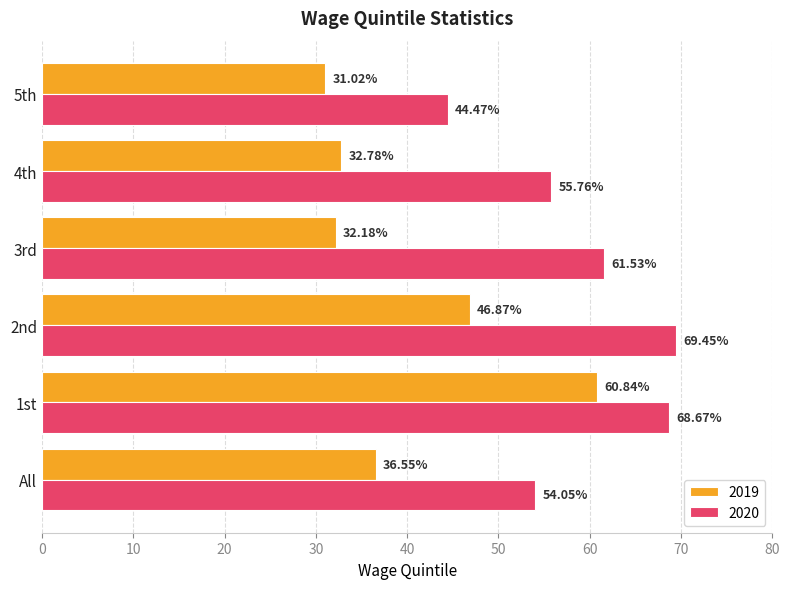

What is the sum of all 2019 values?

240.2